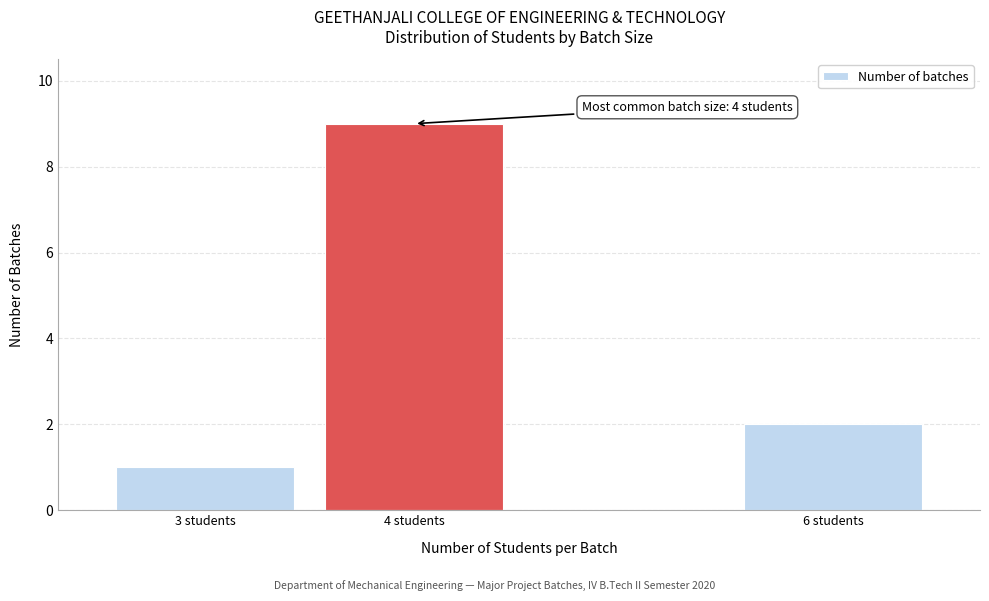

Reading left to right, extract all data points from this chart.

1	9	2